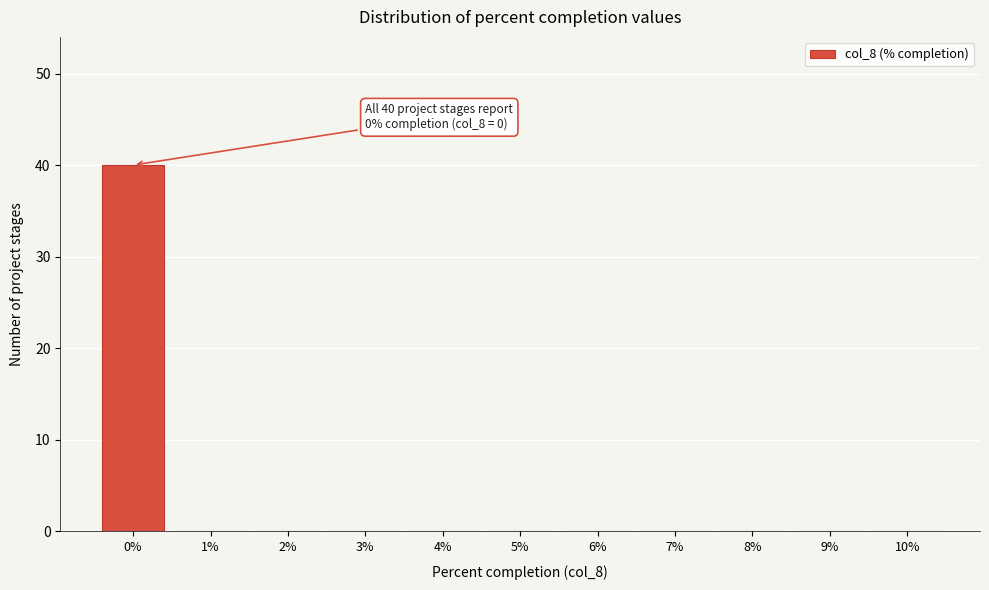

Which range on the x-axis has the tallest bar?

-0.5 to 0.5